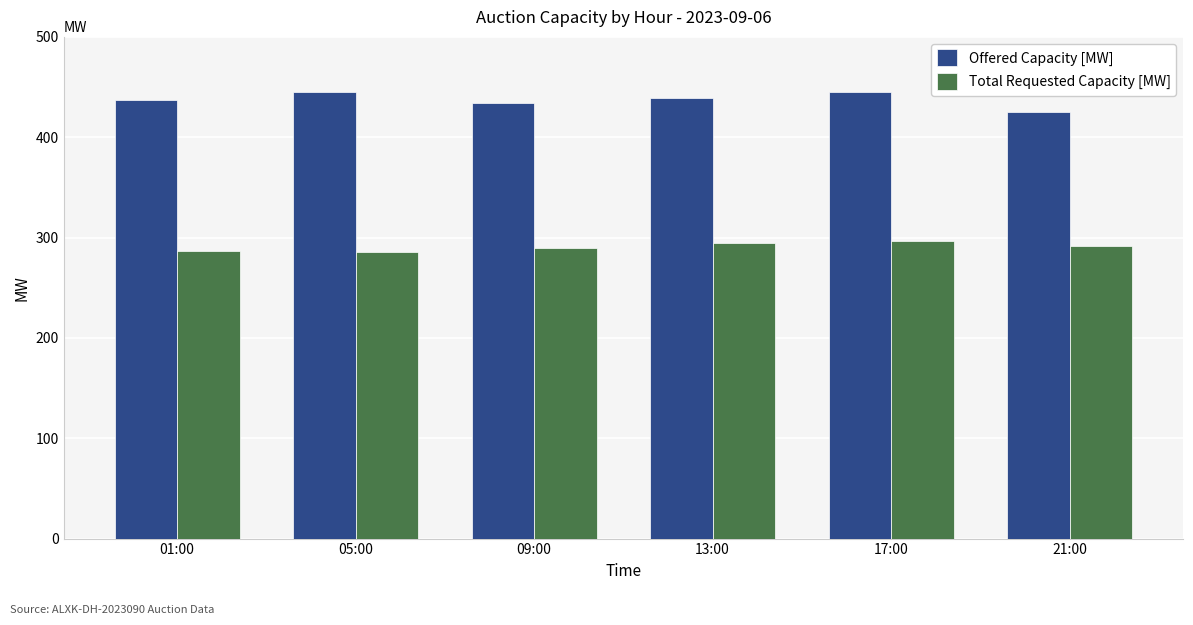

The Total Requested Capacity [MW] series shows 88 at 17:00. True or false?

False